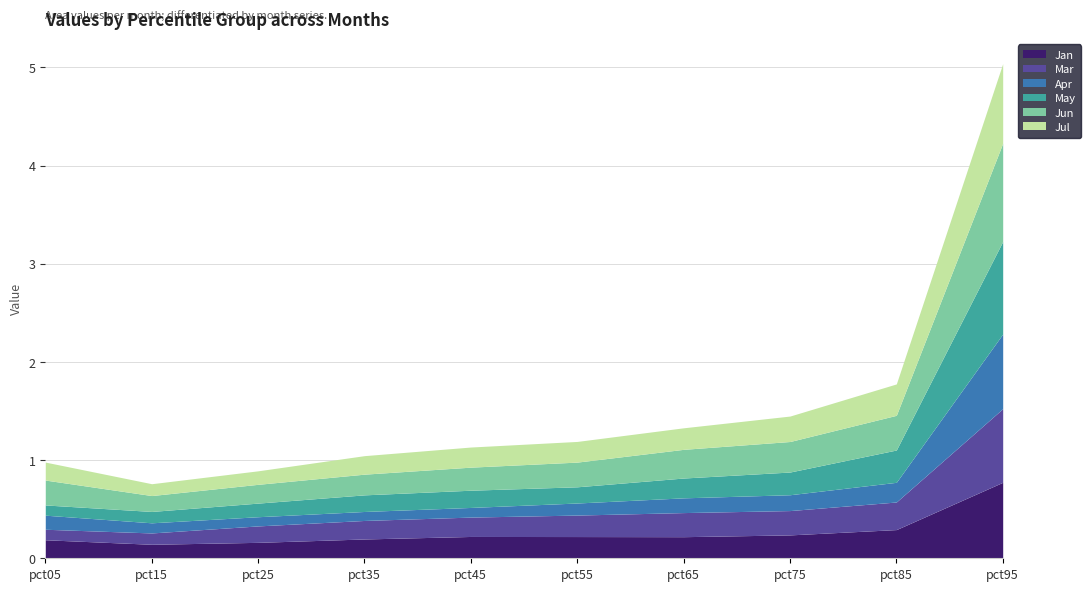

How many categories are shown in the chart?

10